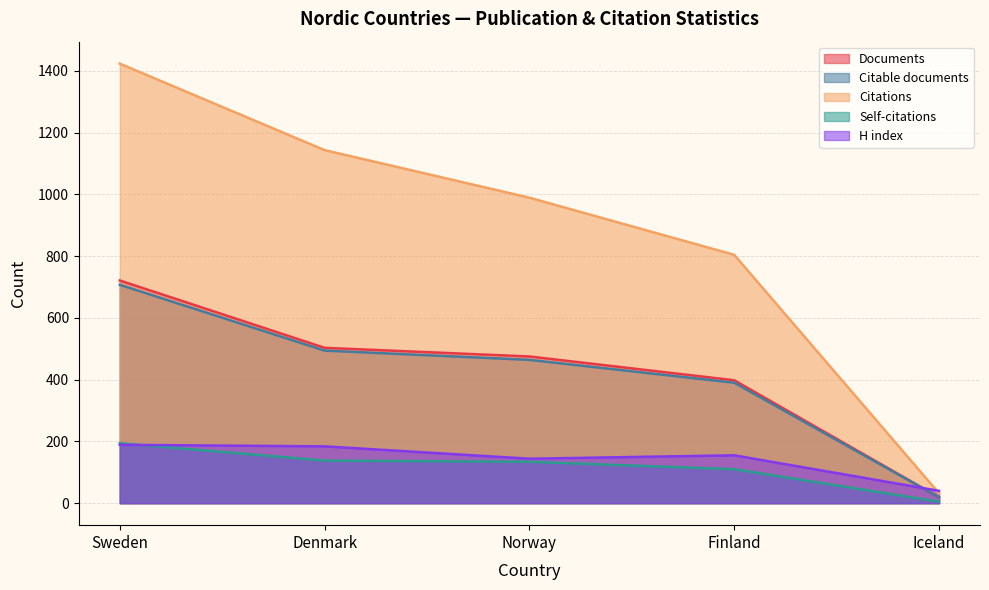

What is the maximum value for Self-citations?

194